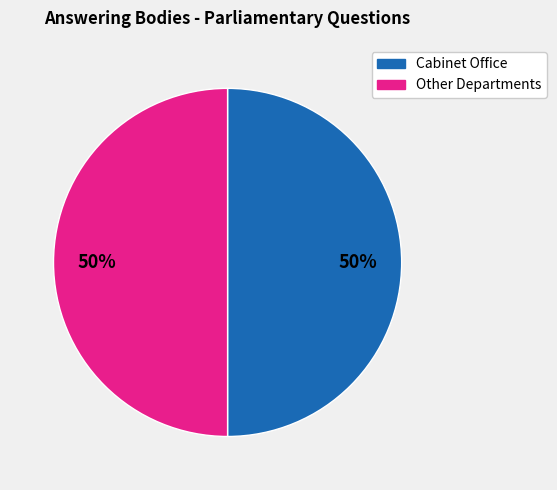

To the nearest percent, what percentage of the pie is Cabinet Office?

50%